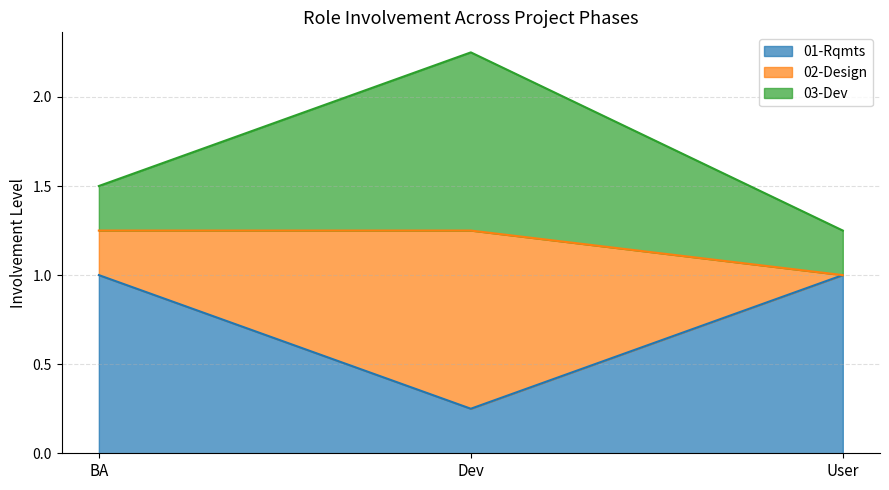

Count the 01-Rqmts values in the range 0 to 1.

3